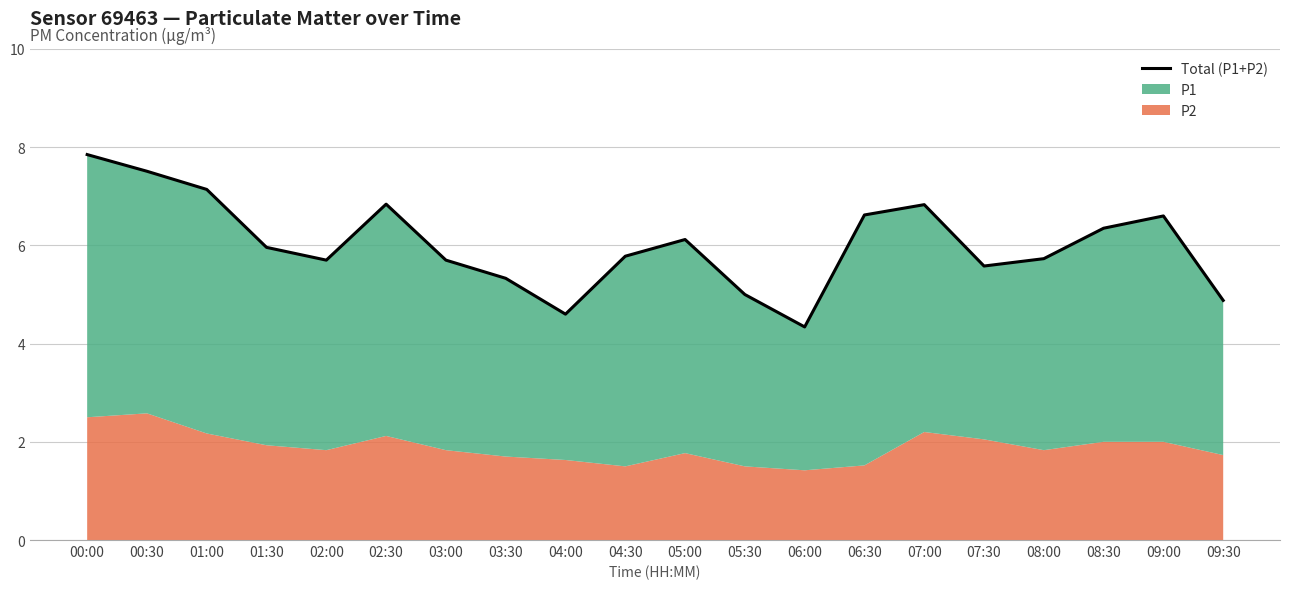

Rank the categories by value from lowest to highest.

06:00, 04:00, 09:30, 05:30, 03:30, 07:30, 02:00, 03:00, 08:00, 04:30, 01:30, 05:00, 08:30, 09:00, 06:30, 07:00, 02:30, 01:00, 00:30, 00:00